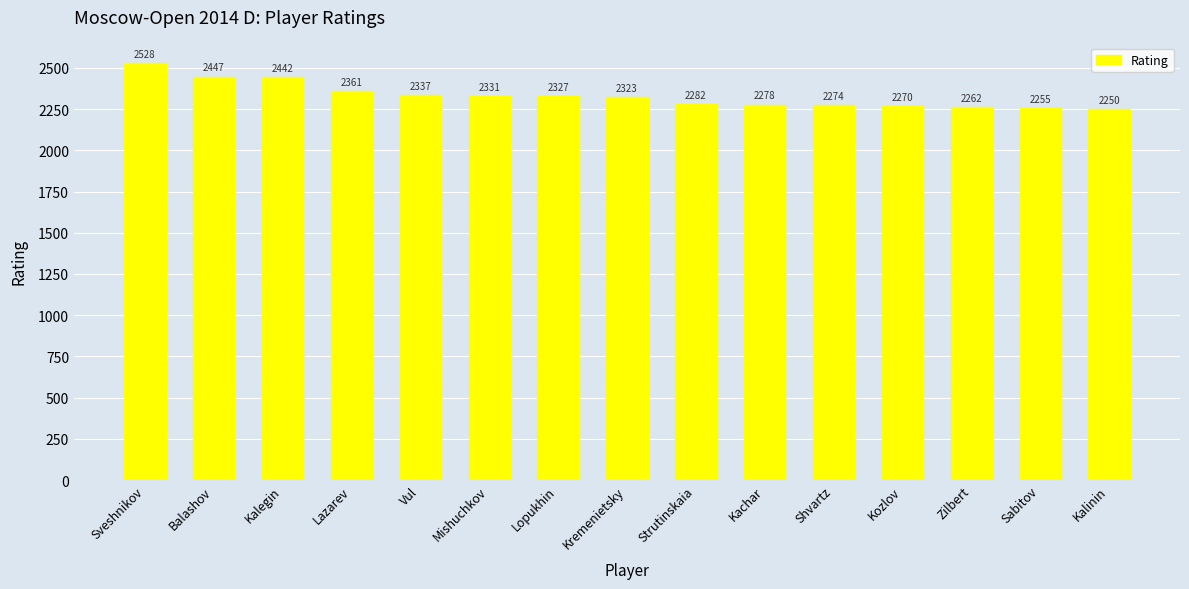

Rank the categories by value from lowest to highest.

Kalinin, Sabitov, Zilbert, Kozlov, Shvartz, Kachar, Strutinskaia, Kremenietsky, Lopukhin, Mishuchkov, Vul, Lazarev, Kalegin, Balashov, Sveshnikov